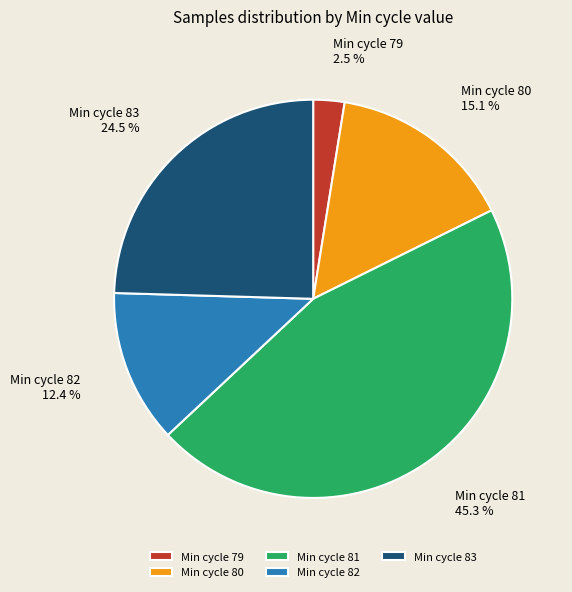

What percentage is NOT represented by Min cycle 83?

75.5%